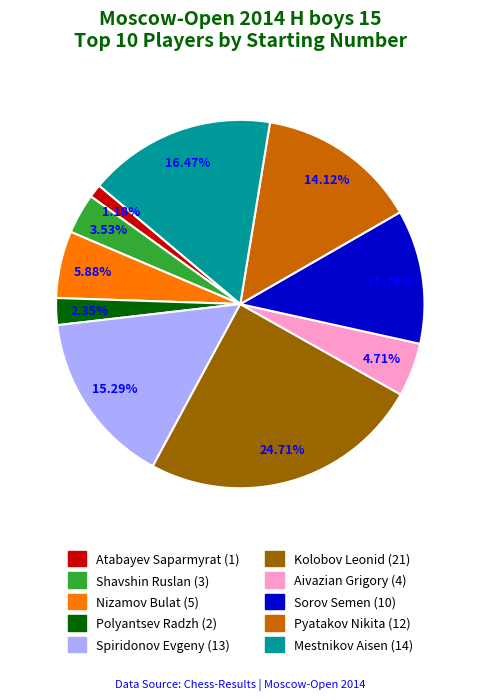

To the nearest percent, what portion does Kolobov Leonid represent?

25%